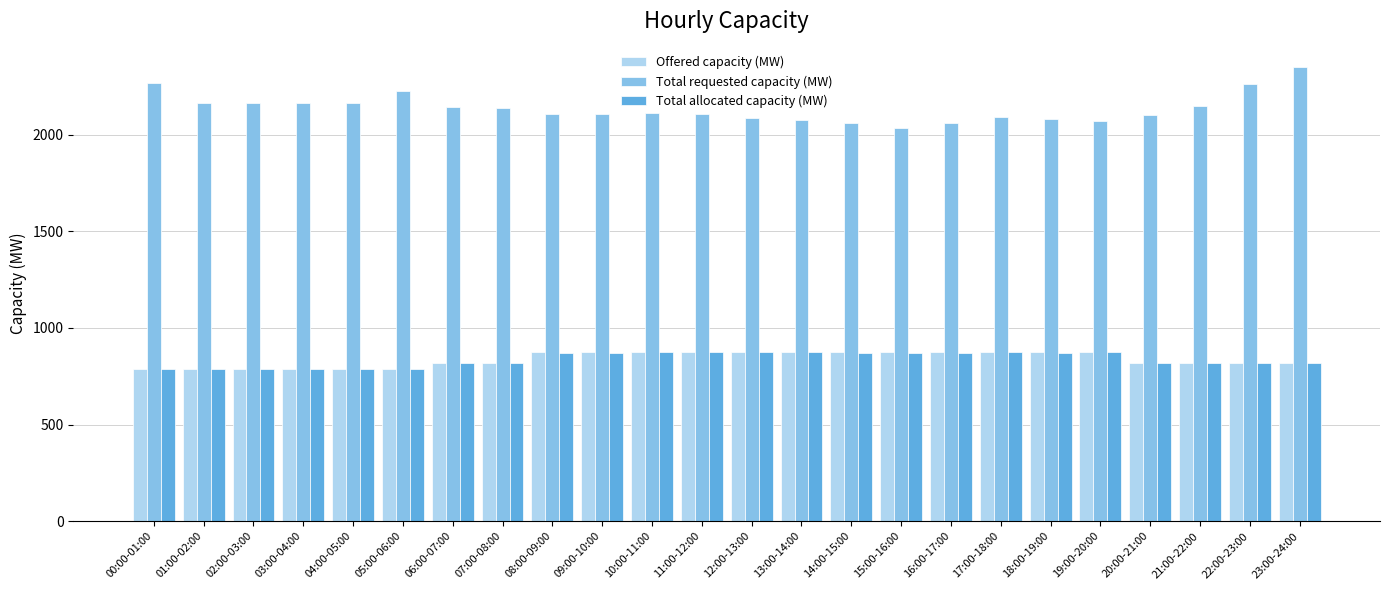

What is the lowest value of the Offered capacity (MW) series?

789